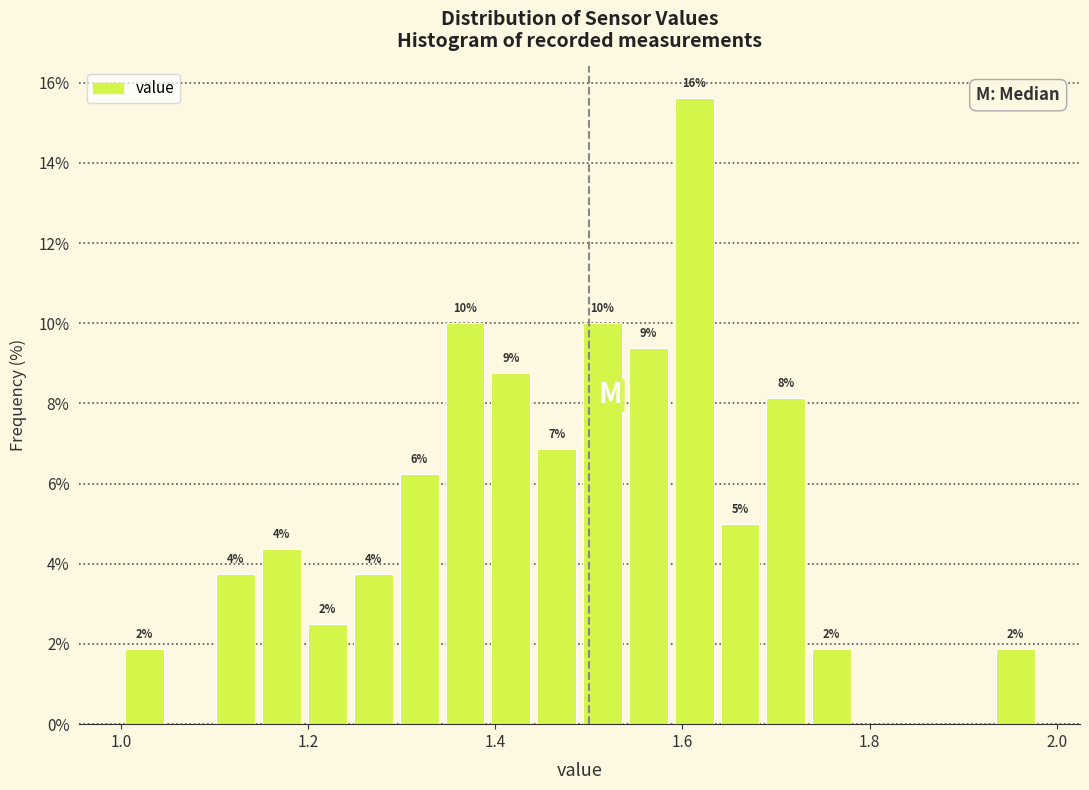

Around what value on the x-axis is the tallest bar? Give the approximate position of its centre, as read against the axis.

1.62